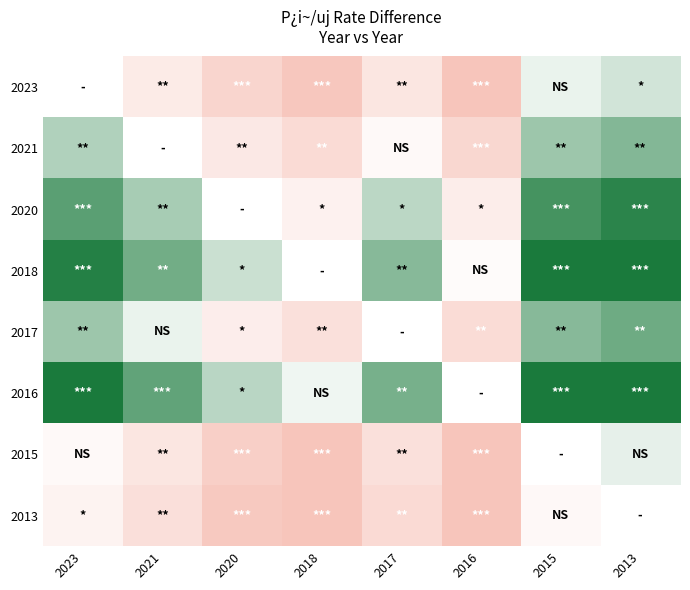

What is the difference between the highest and lowest values at 2016?

17.2